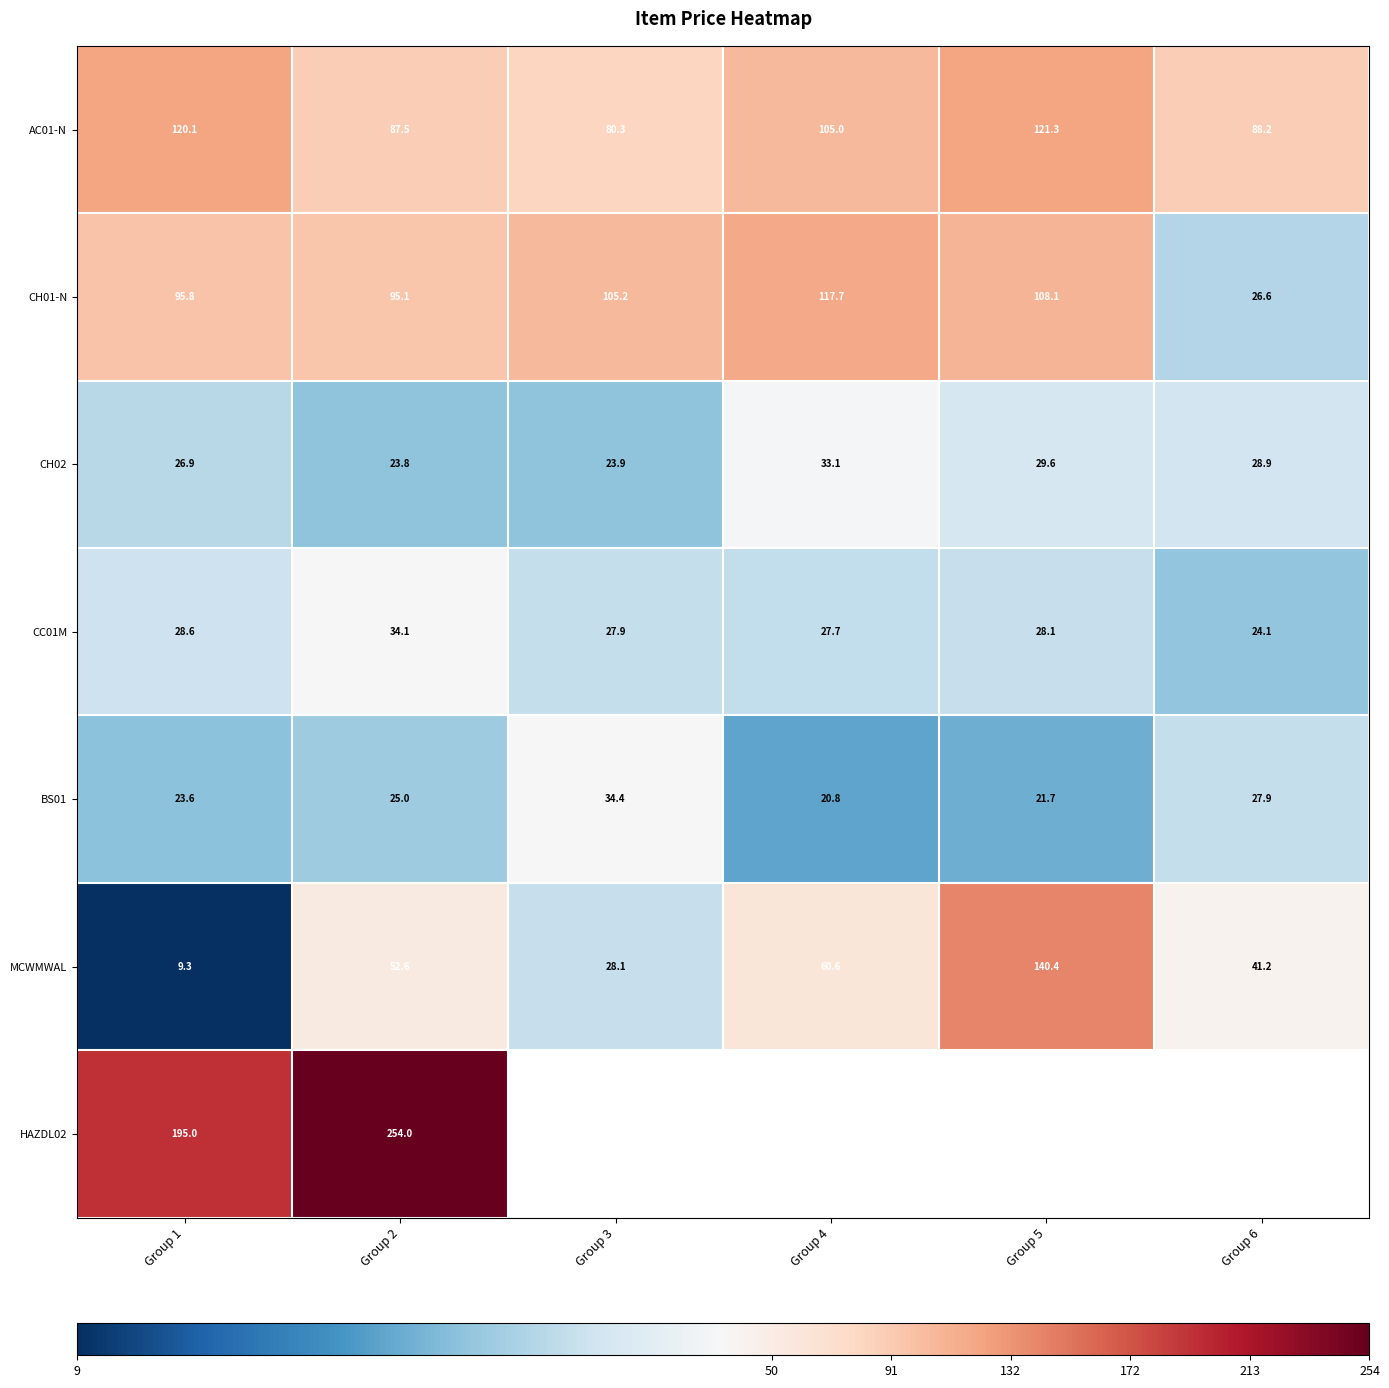

What is the maximum value shown in the chart?

254.0